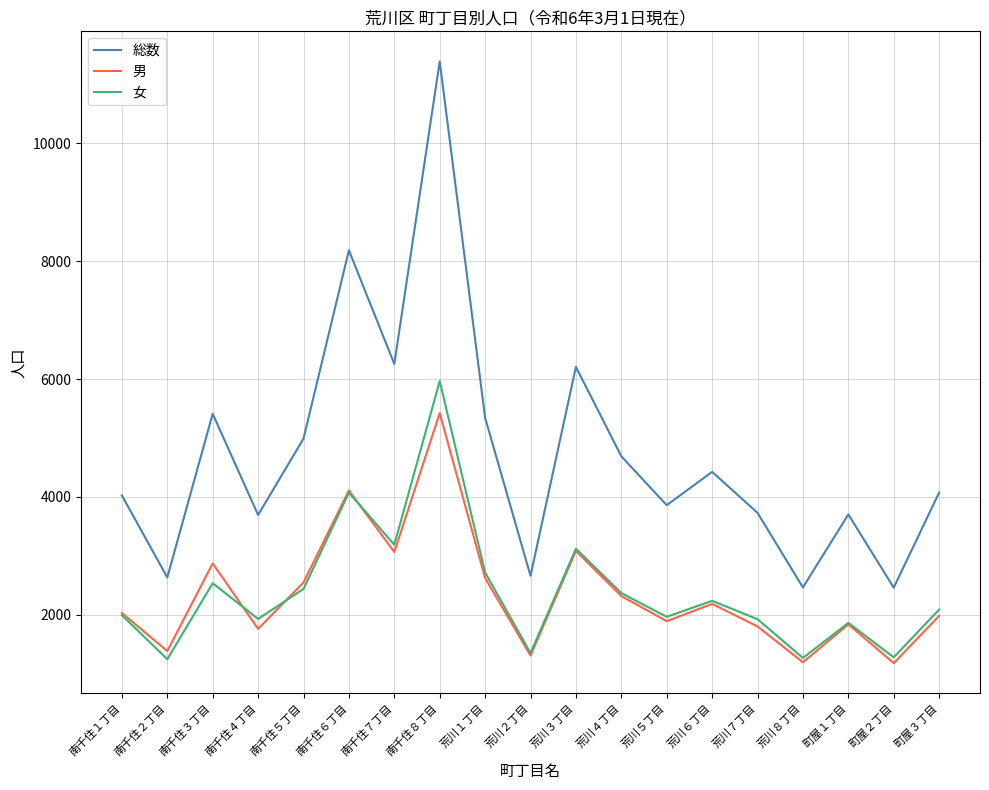

Where is 女 nearest to the value 3606?

南千住７丁目